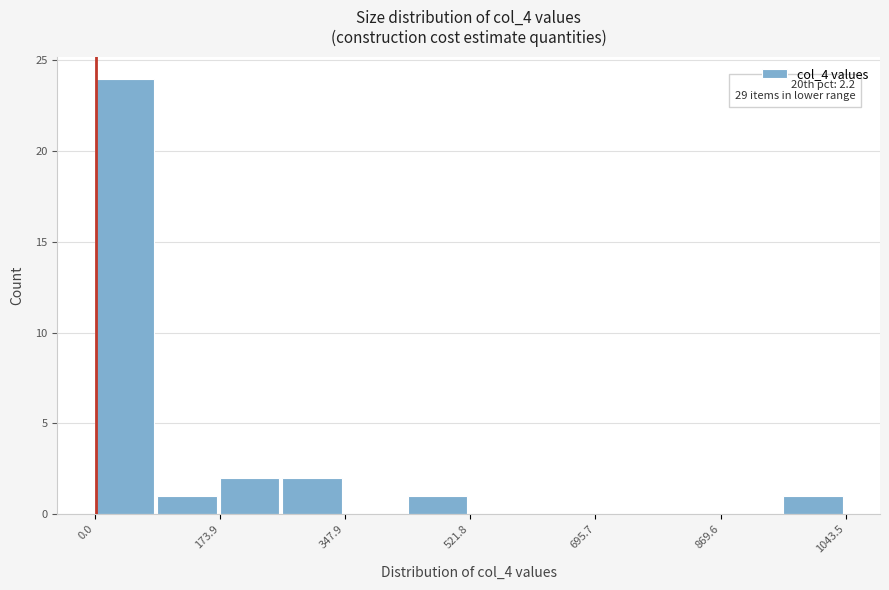

Which range on the x-axis has the tallest bar?

0 to 80